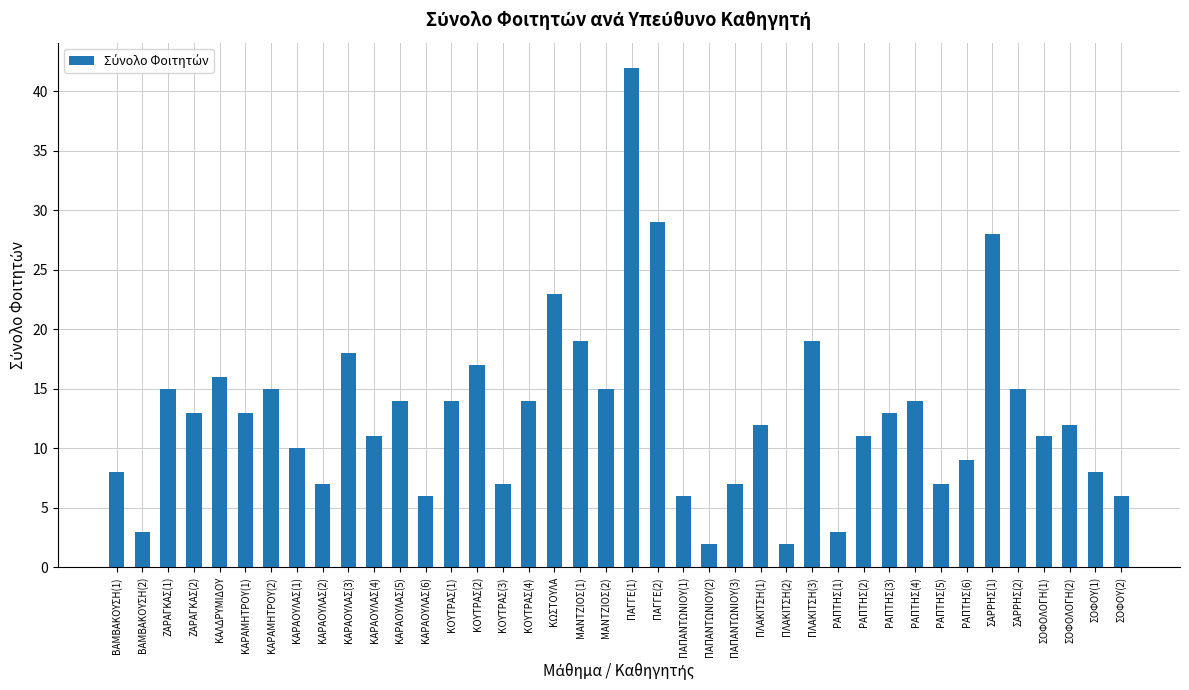

What is the approximate value at ΡΑΠΤΗΣ(4)?

14